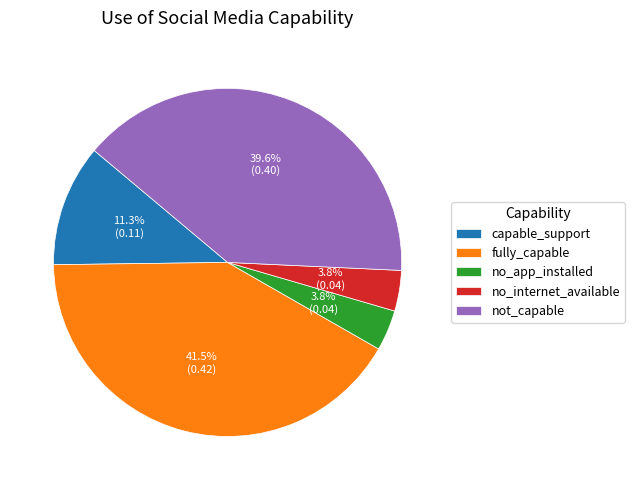

Which has a higher value, not_capable or fully_capable?

fully_capable